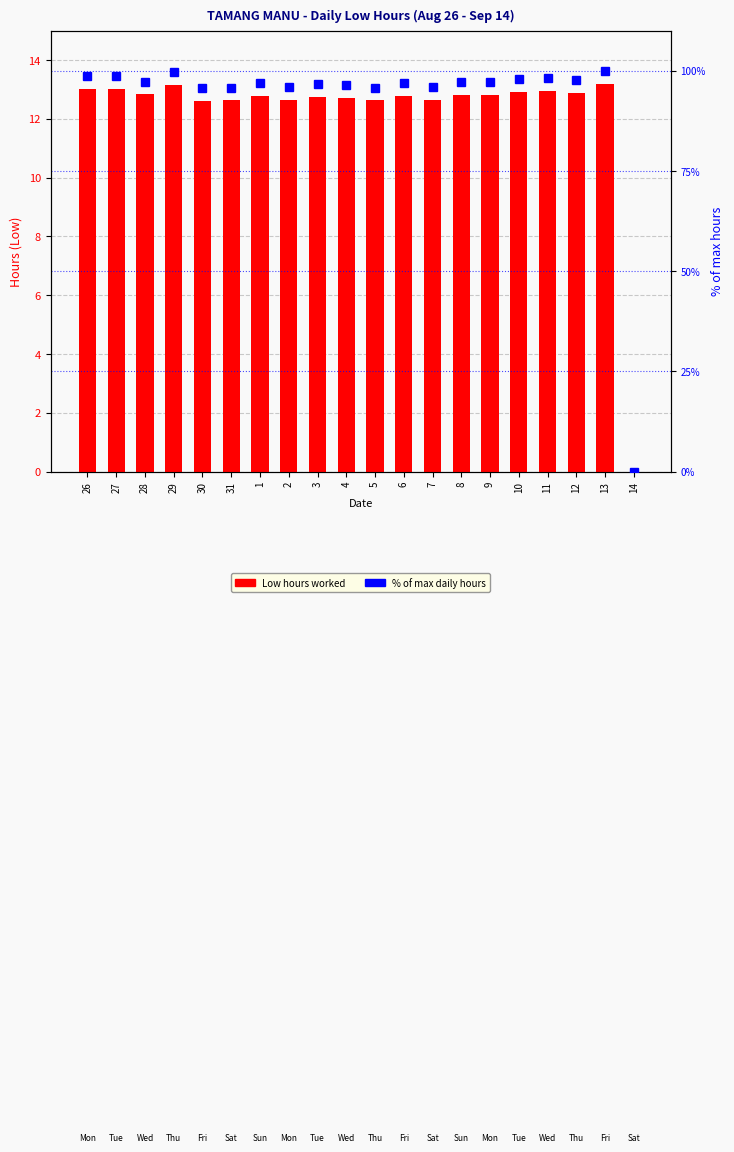

Which category has the lowest value in the % of max hours series?

14